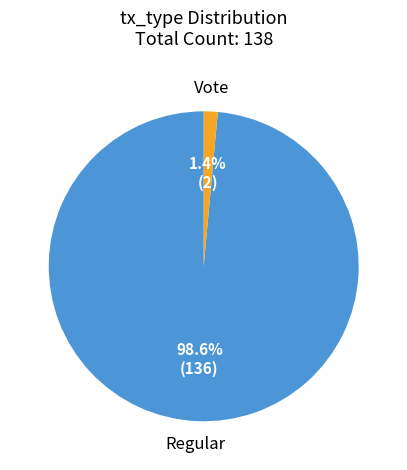

Rank the categories by value from lowest to highest.

Vote, Regular